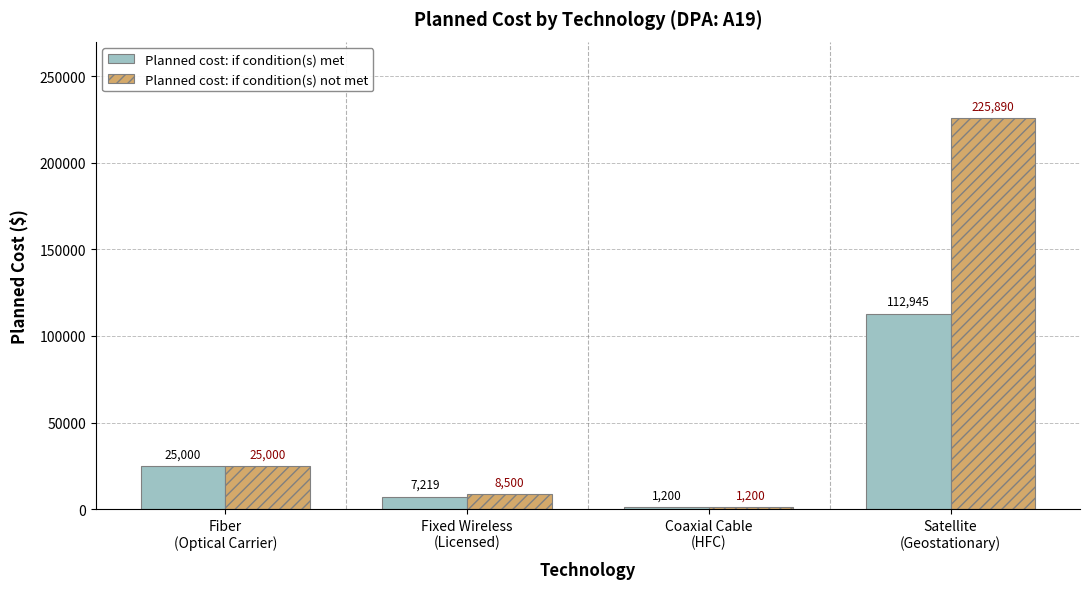

What position from the left is Satellite
(Geostationary)?

4